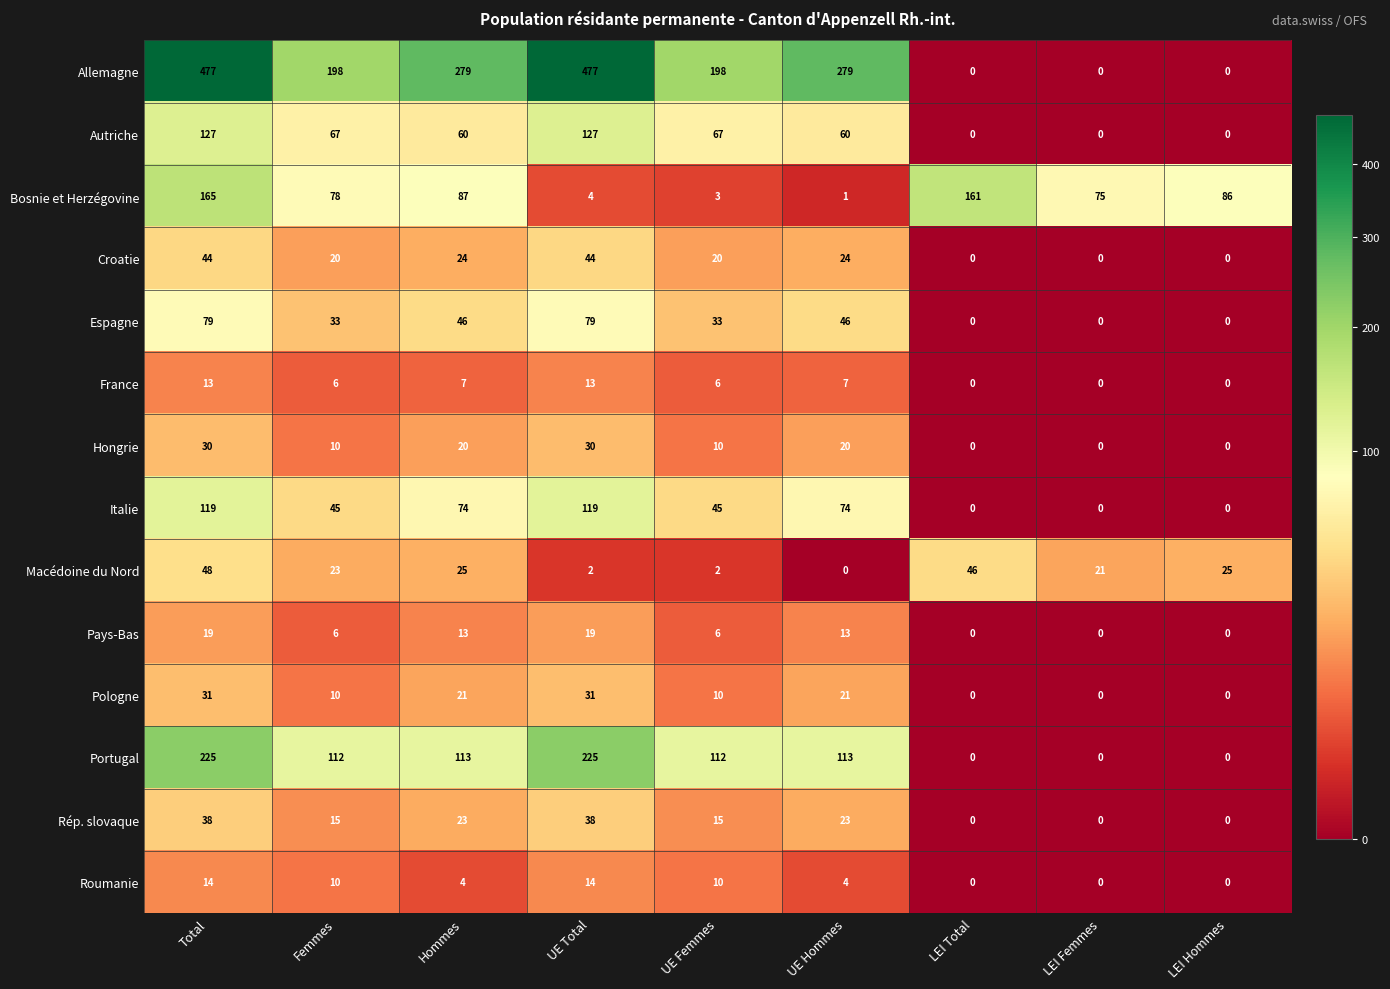

Which series has the widest spread of values?

Allemagne